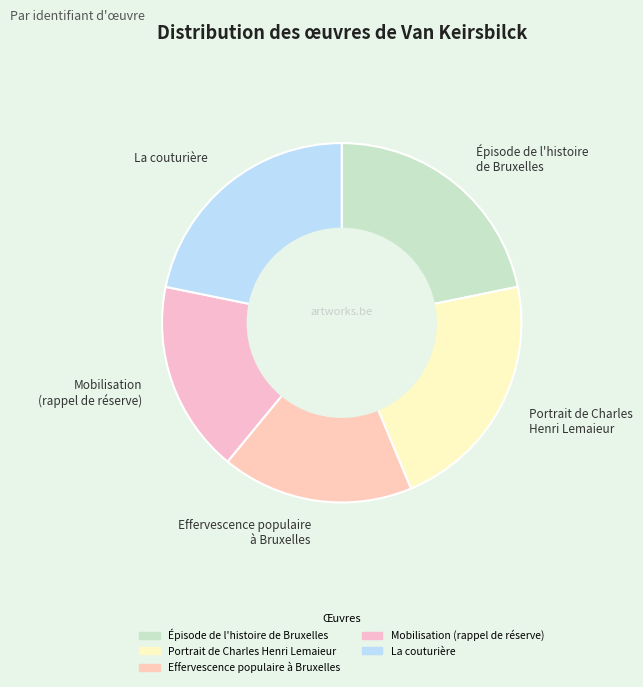

Combined, do La couturière and Effervescence populaire à Bruxelles account for over 50%?

No